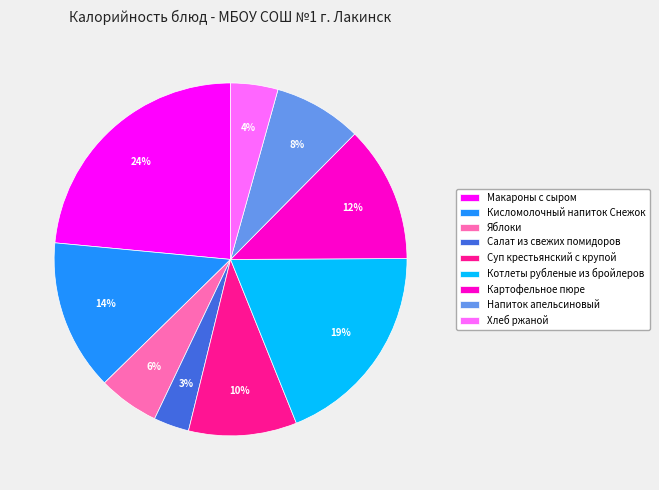

To the nearest percent, what is the combined percentage of Напиток апельсиновый and Суп крестьянский с крупой?

18%